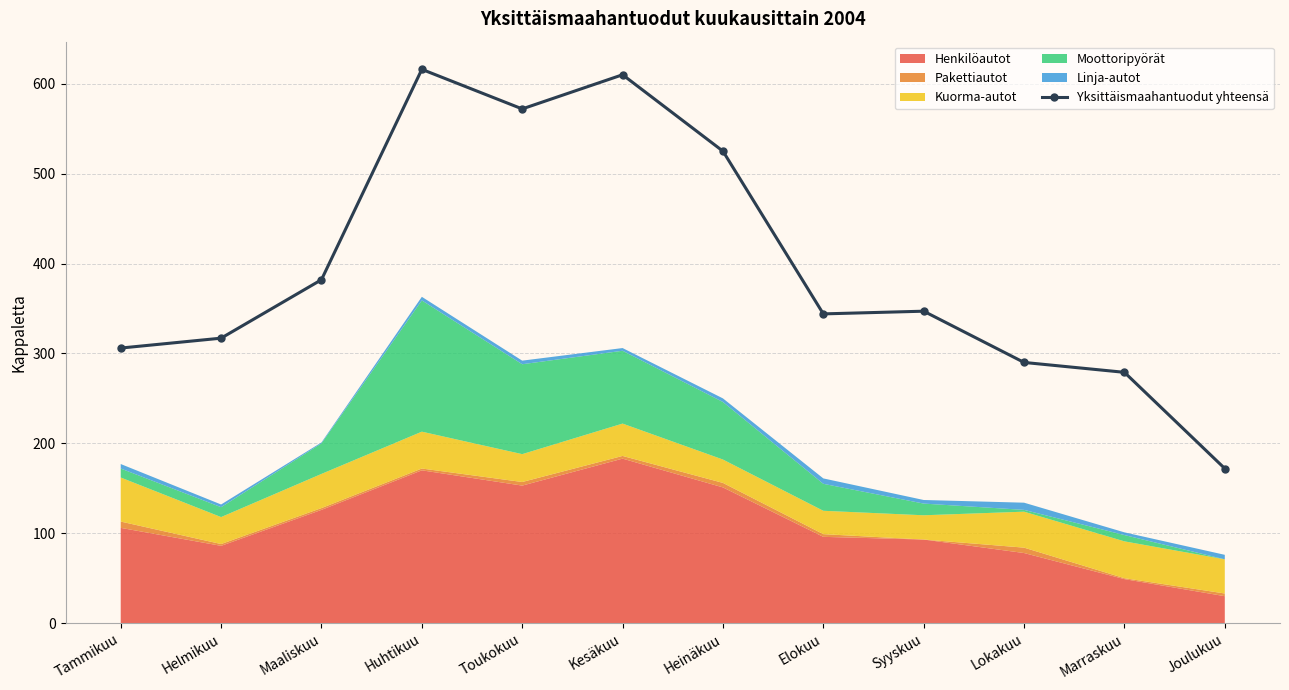

Which category has the highest value across all series?

Huhtikuu